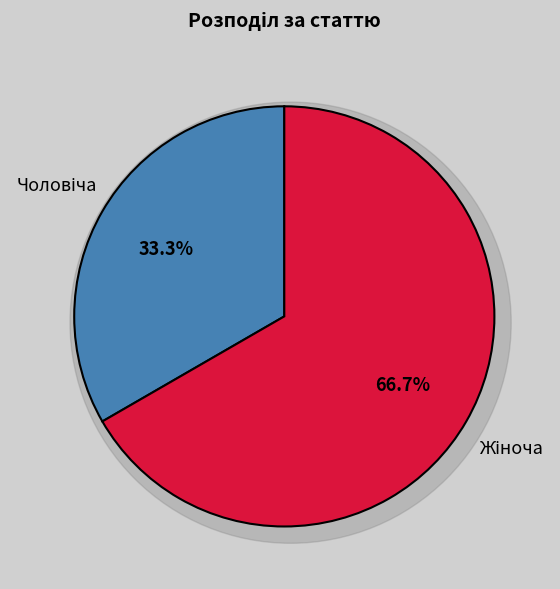

How much of the chart is everything except Жіноча?

33.3%